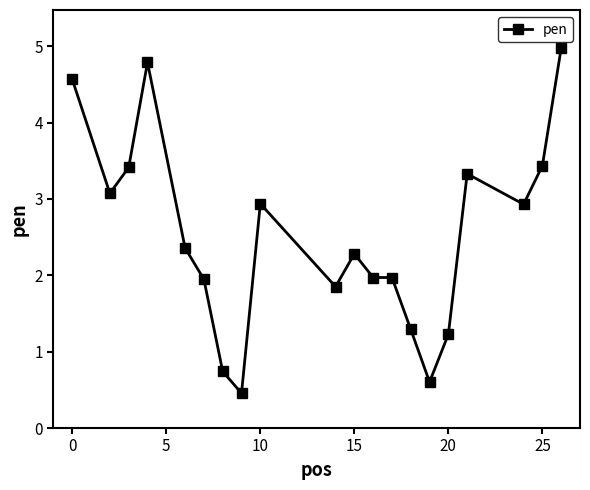

What is the difference between the maximum and minimum values?

4.5